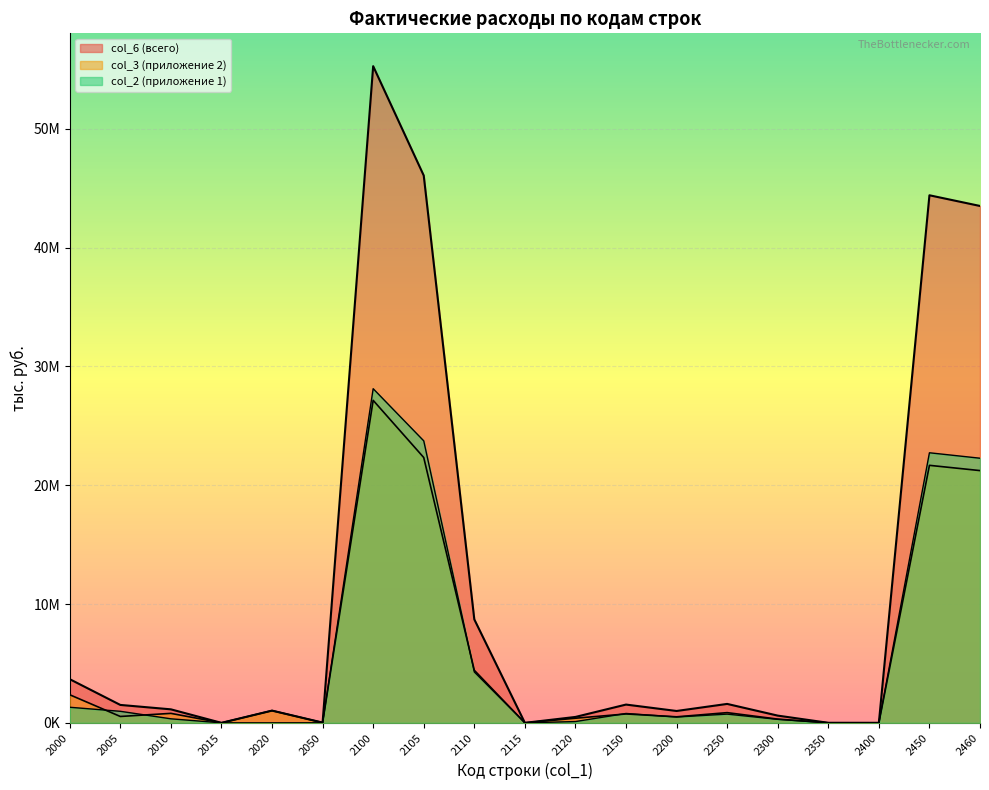

Reading right to left, extract all data points from this chart.

col_2: 2460=22268586	2450=22726523	2400=899	2350=716	2300=293862	2250=733939	2200=491588	2150=789696	2120=107880	2115=0	2110=4282190	2105=23729777	2100=28119847	2050=5358	2020=0	2015=0	2010=339438	2005=971264	2000=1310702
col_3: 2460=21226991	2450=21669430	2400=975	2350=2801	2300=314876	2250=858841	2200=506888	2150=747980	2120=388948	2115=0	2110=4424493	2105=22326185	2100=27139626	2050=16811	2020=1029474	2015=0	2010=797307	2005=536411	2000=2363192
col_6: 2460=43495577	2450=44395953	2400=1874	2350=3517	2300=608738	2250=1592780	2200=998476	2150=1537676	2120=496828	2115=0	2110=8706683	2105=46055962	2100=55259473	2050=22169	2020=1029474	2015=0	2010=1136745	2005=1507675	2000=3673894